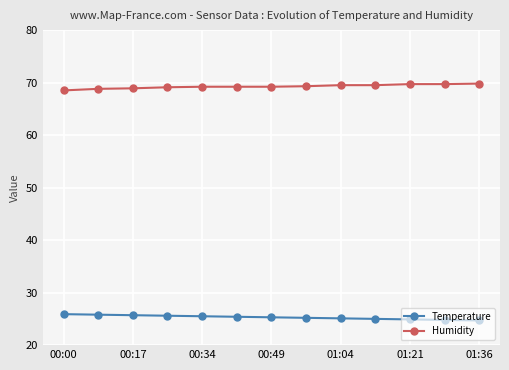

What are all the series names shown in the legend?

Temperature, Humidity